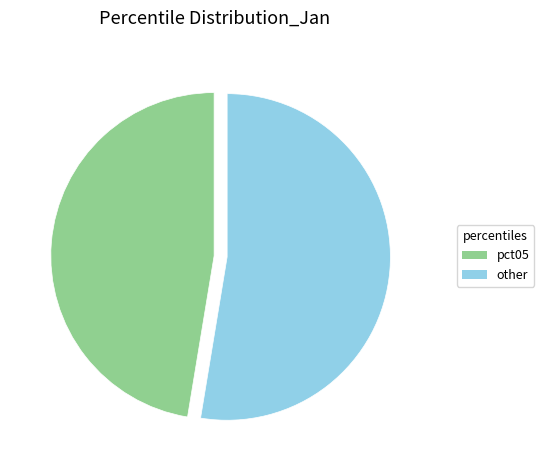

Does any single category account for the majority?

Yes